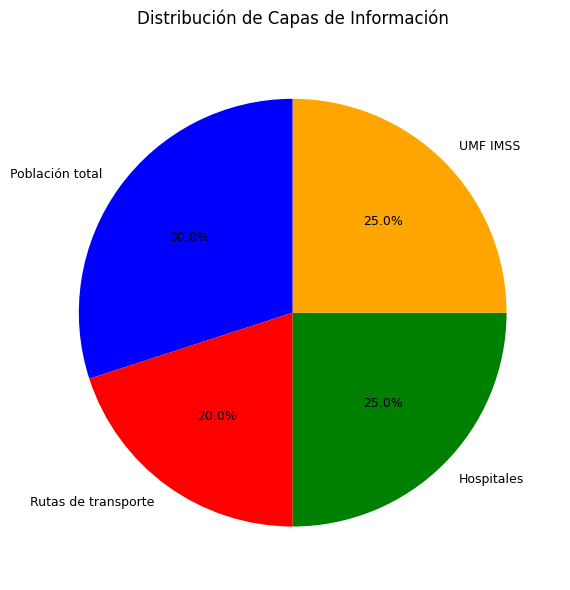

The UMF IMSS slice represents 30% of the pie. True or false?

False